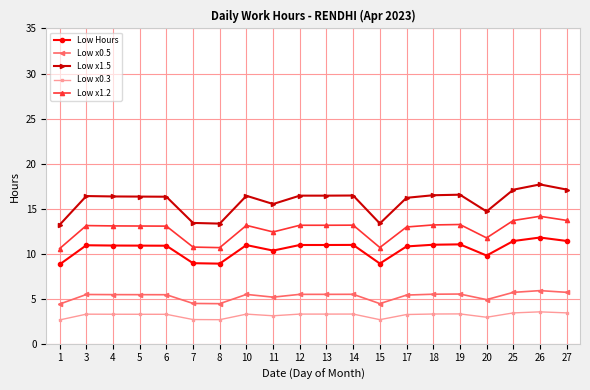

True or false: Low x1.5 and Low Hours cross at least once.

False